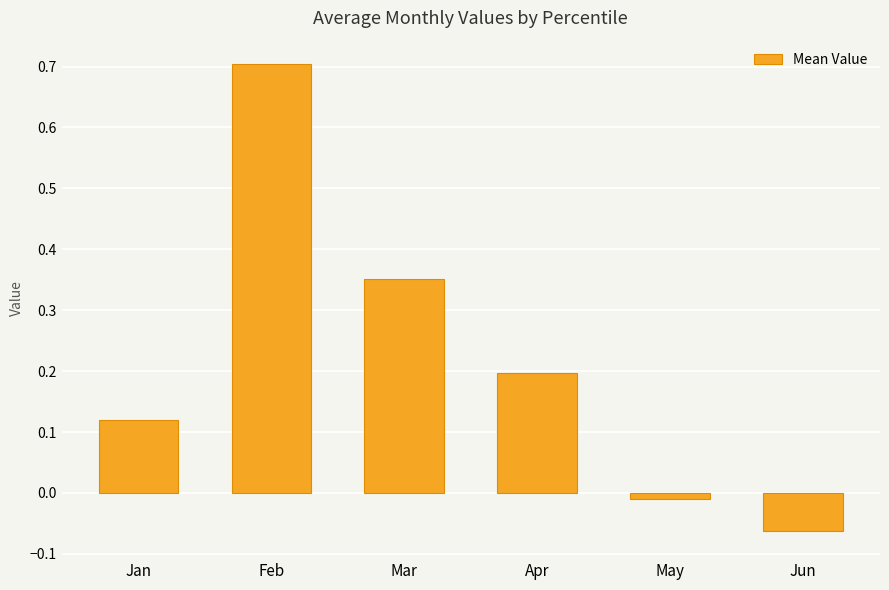

Are the bars grouped side by side (vs. stacked)?

No